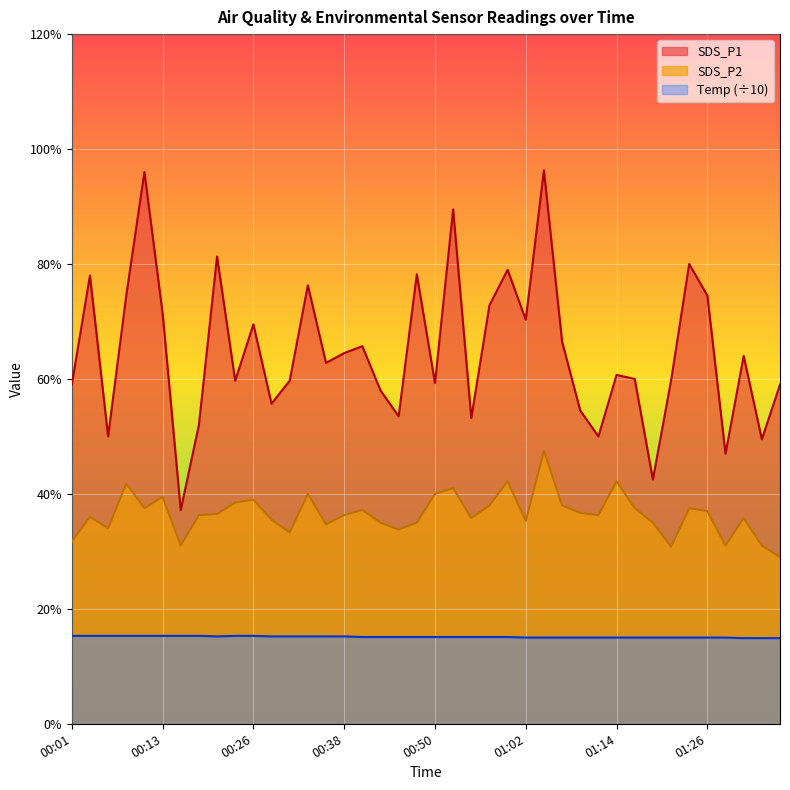

In SDS_P2, how many points are higher than both neighbors (excluding endpoints)?

12